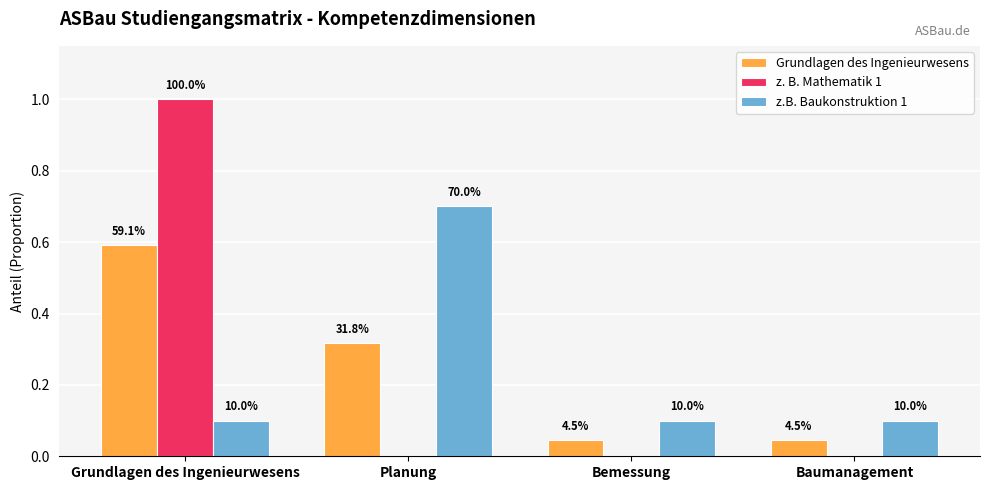

What are all the series names shown in the legend?

Grundlagen des Ingenieurwesens, z. B. Mathematik 1, z.B. Baukonstruktion 1